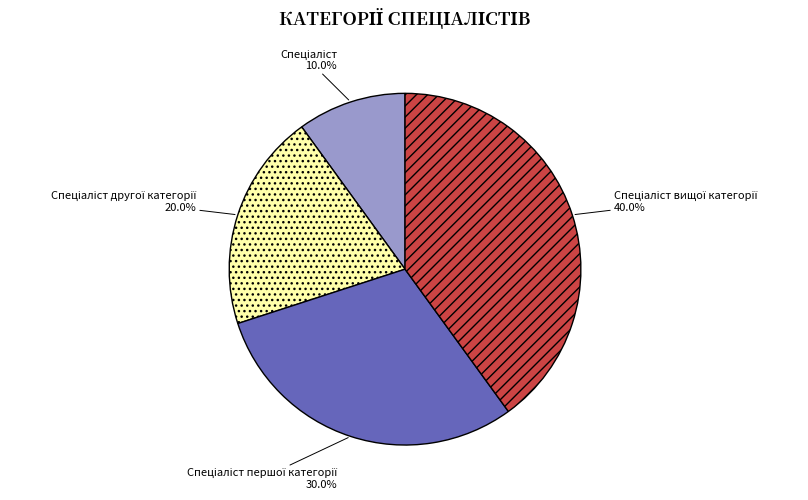

Is there a majority slice in this chart?

No